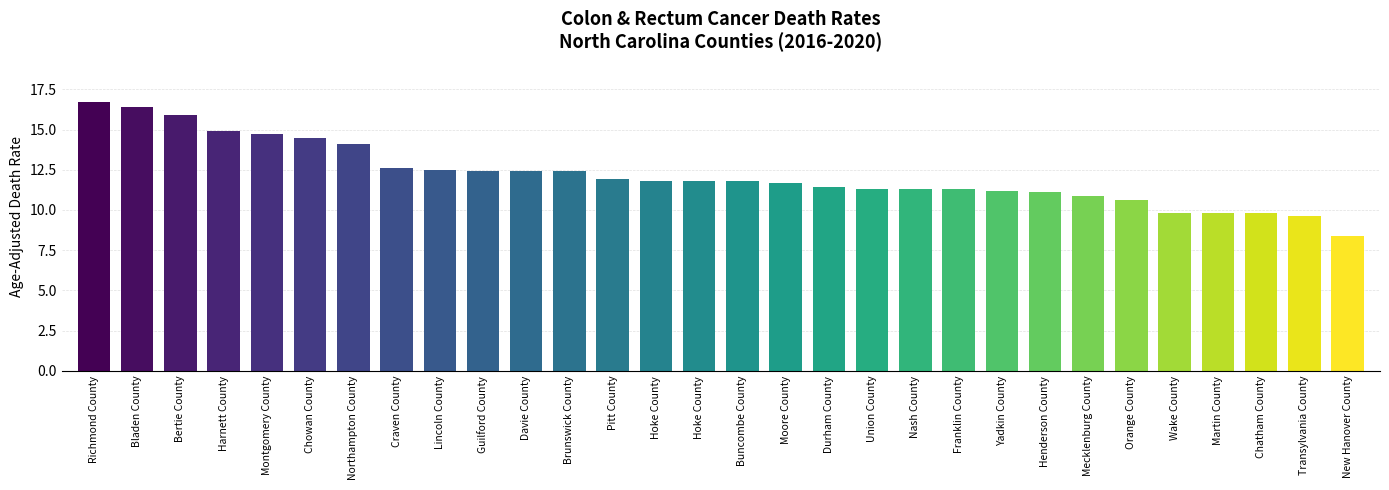

How many data points does each series have?

30